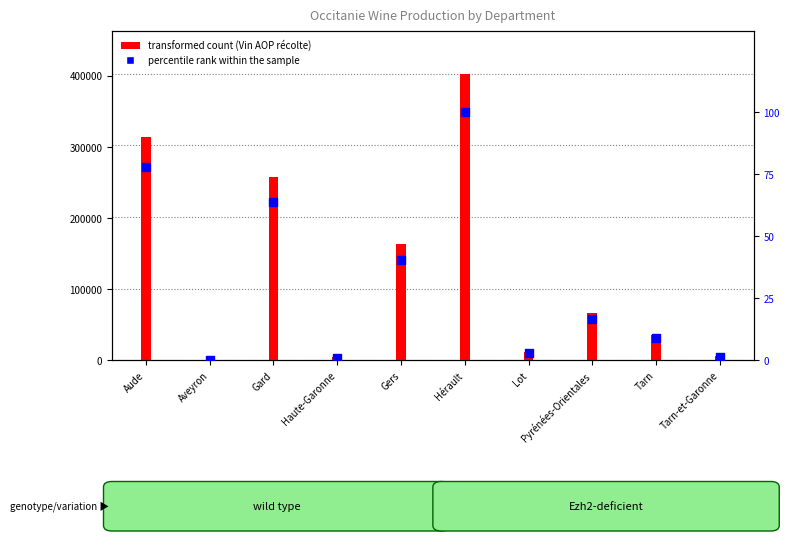

Which series has the widest spread of Y values?

Vin AOP récolte